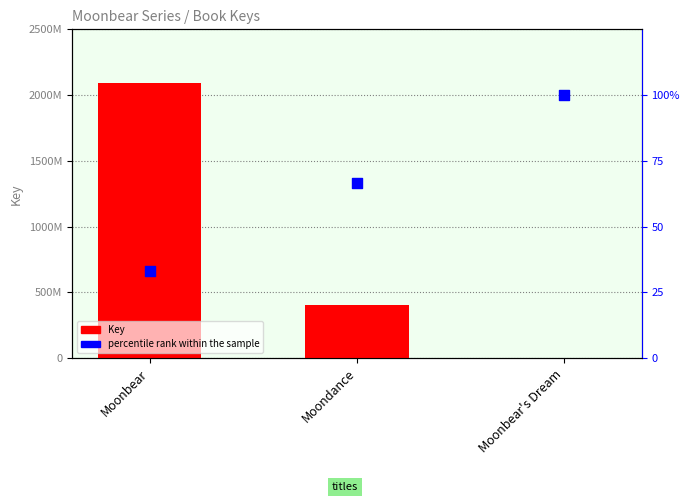

Which series has the largest Y range (max minus min)?

Key